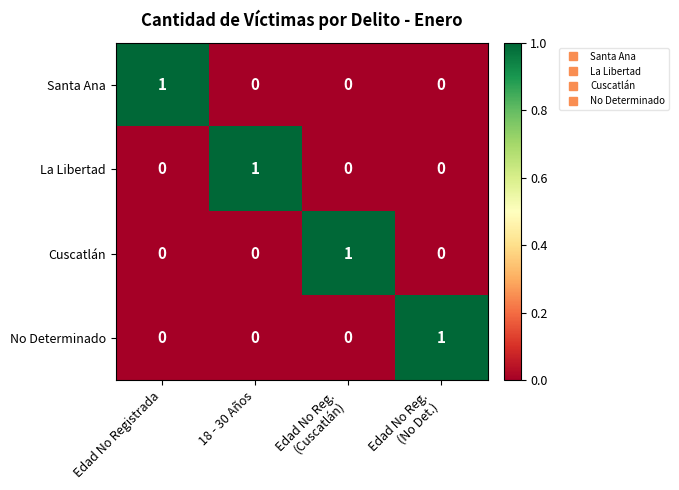

The value of La Libertad at 18 - 30 Años is 1. True or false?

True